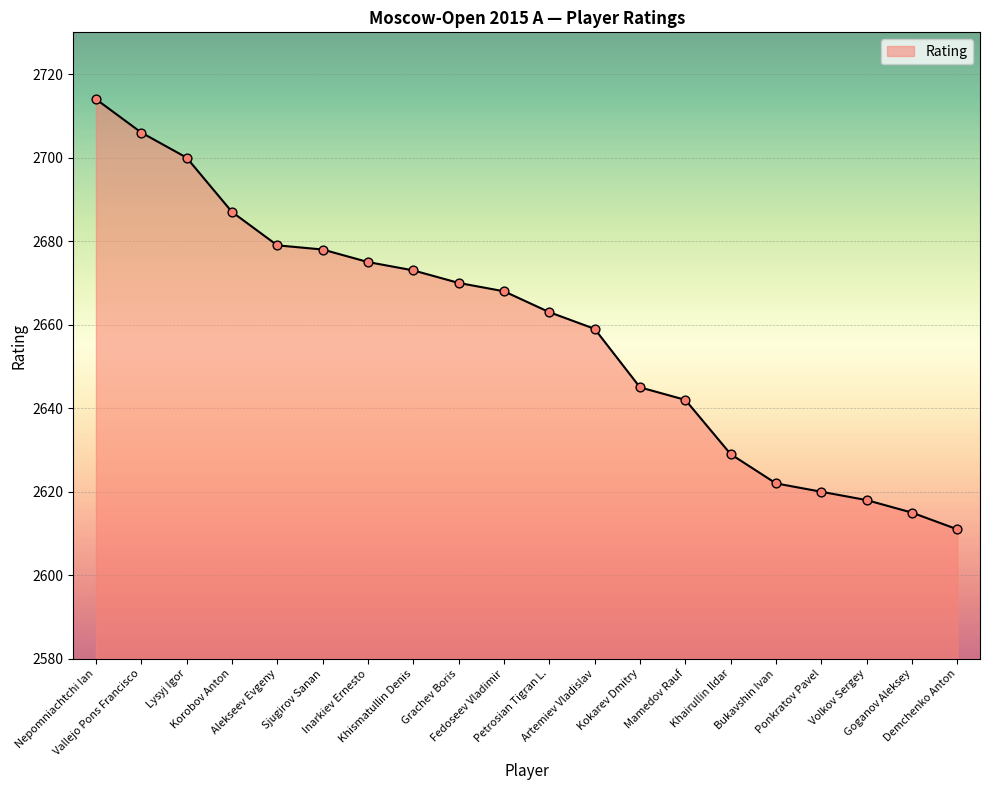

Between Kokarev Dmitry and Khismatullin Denis, which is larger?

Khismatullin Denis